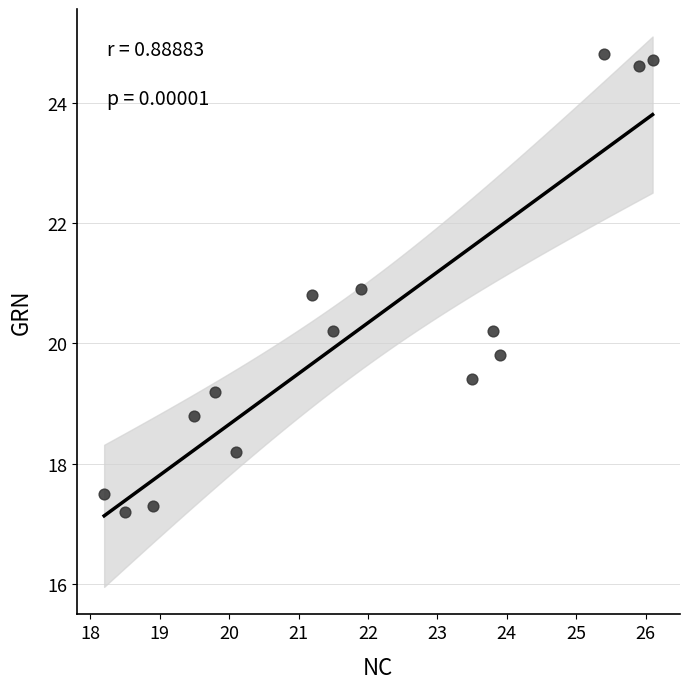

What is the range of Y values (max minus min)?

7.6